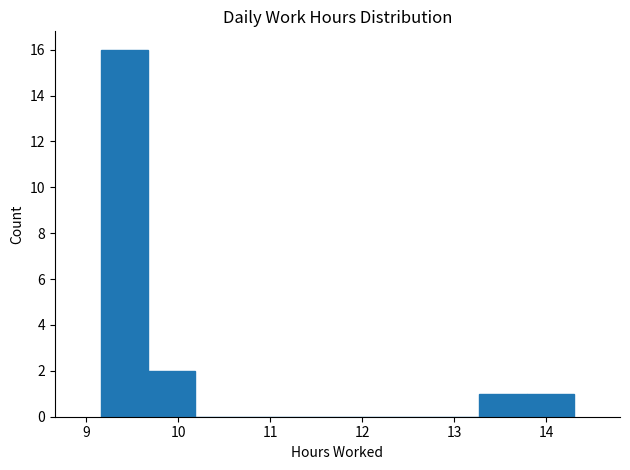

Reading left to right, transcribe this chart: for each bar, give the range it covers on the x-axis and its height. Neither the bar edges nor the heights are printed on the chart, so give them approximately, as read against the axes.

9.2 to 9.7: 16
9.7 to 10.2: 2
10.2 to 10.7: 0
10.7 to 11.2: 0
11.2 to 11.7: 0
11.7 to 12.2: 0
12.2 to 12.8: 0
12.8 to 13.3: 0
13.3 to 13.8: 1
13.8 to 14.3: 1